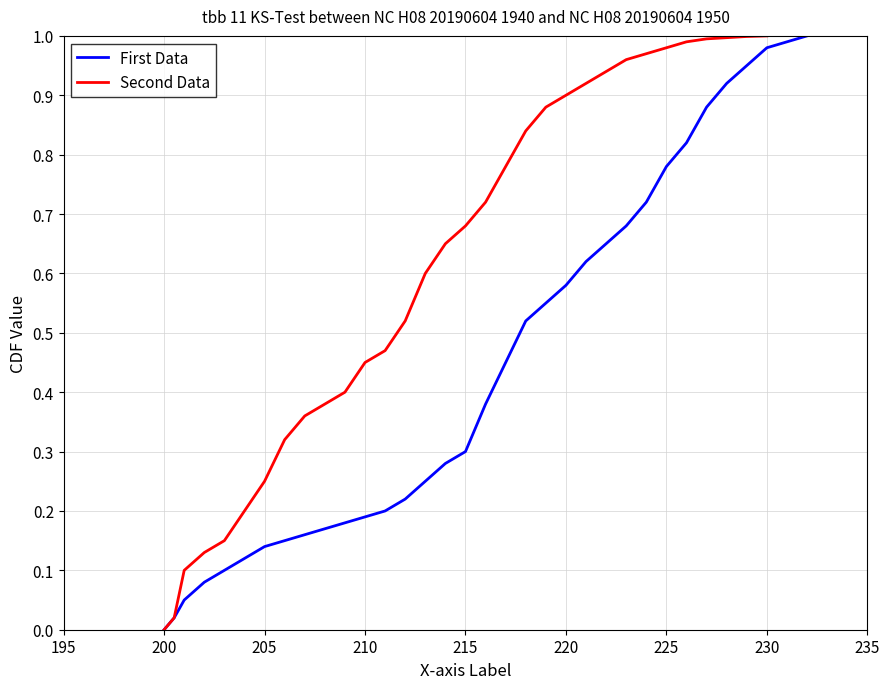

Reading left to right, list all the values displayed in this chart.

0.0	0.0	0.1	0.1	0.1	0.1	0.1	0.1	0.2	0.2	0.2	0.2	0.2	0.2	0.2	0.3	0.3	0.4	0.5	0.5	0.6	0.6	0.6	0.7	0.7	0.7	0.8	0.8	0.9	0.9	0.9	1.0	1.0	1.0